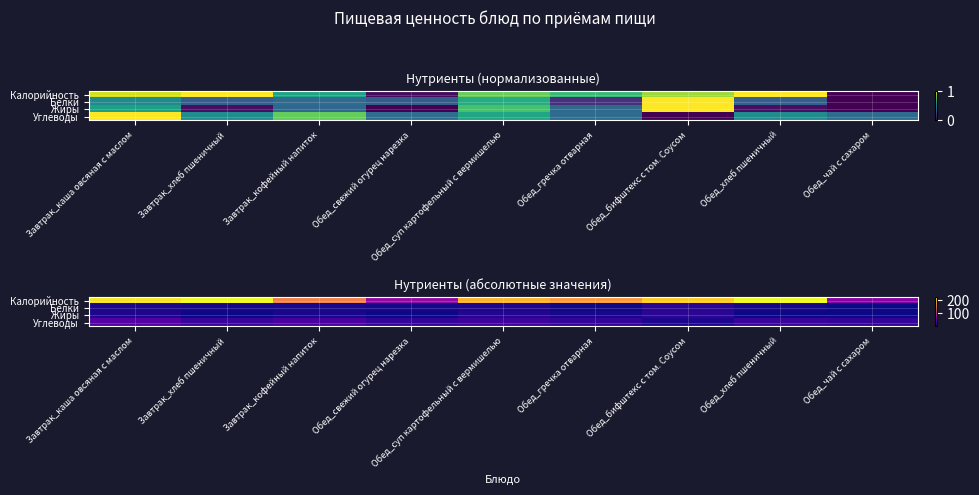

The Углеводы series shows 18.6 at Обед_хлеб пшеничный. True or false?

True